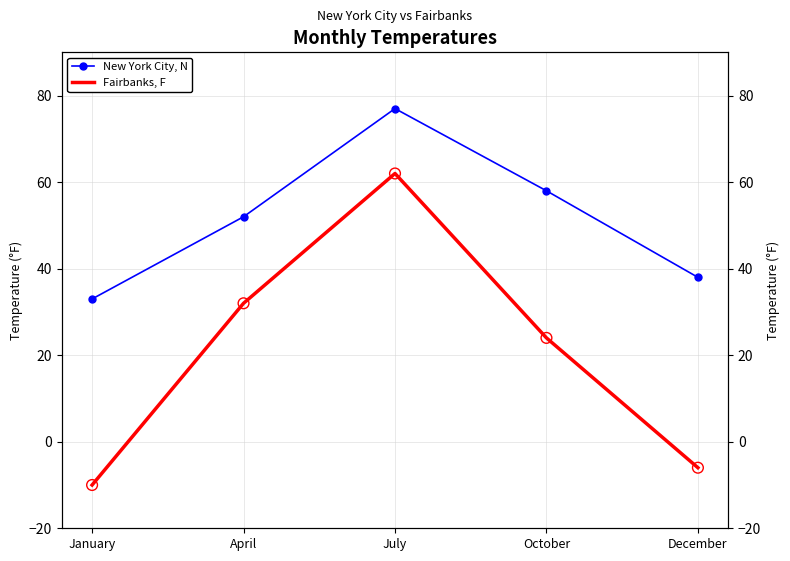

Which series has the widest spread of Y values?

Fairbanks, F